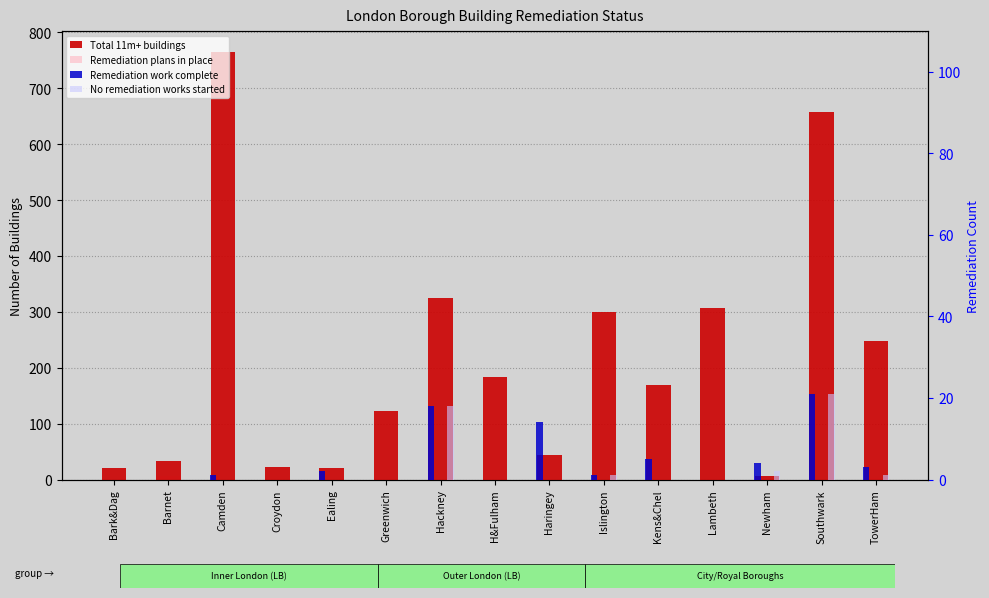

Which series has the largest total across all categories?

Total 11m+ buildings